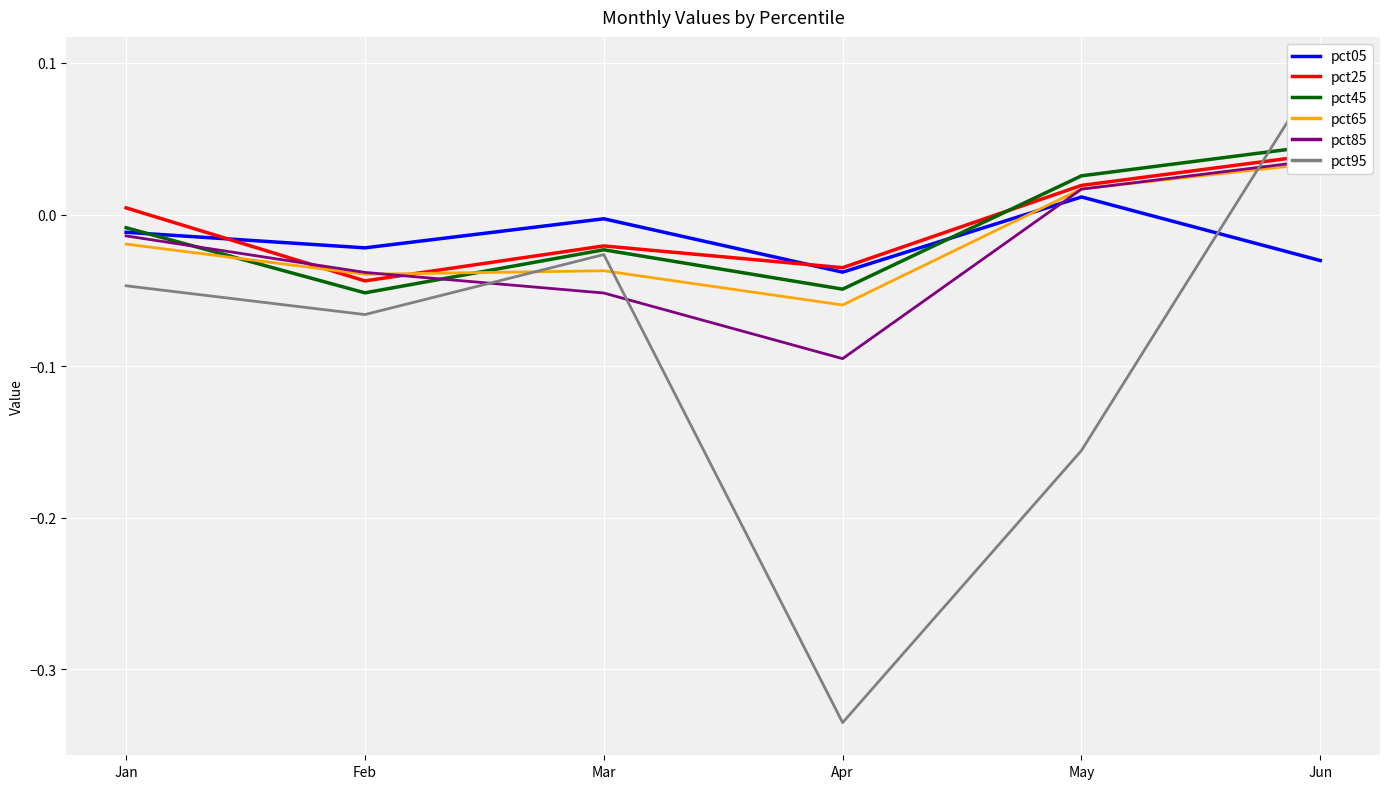

What value does the pct85 series have at Apr?

-0.1